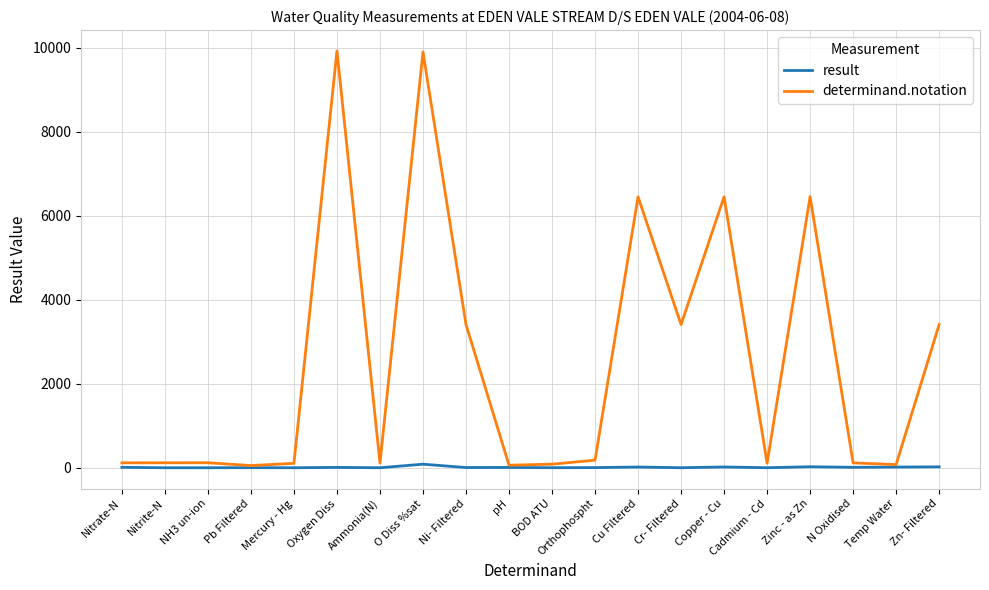

List the series in order of their peak value, highest first.

determinand.notation, result